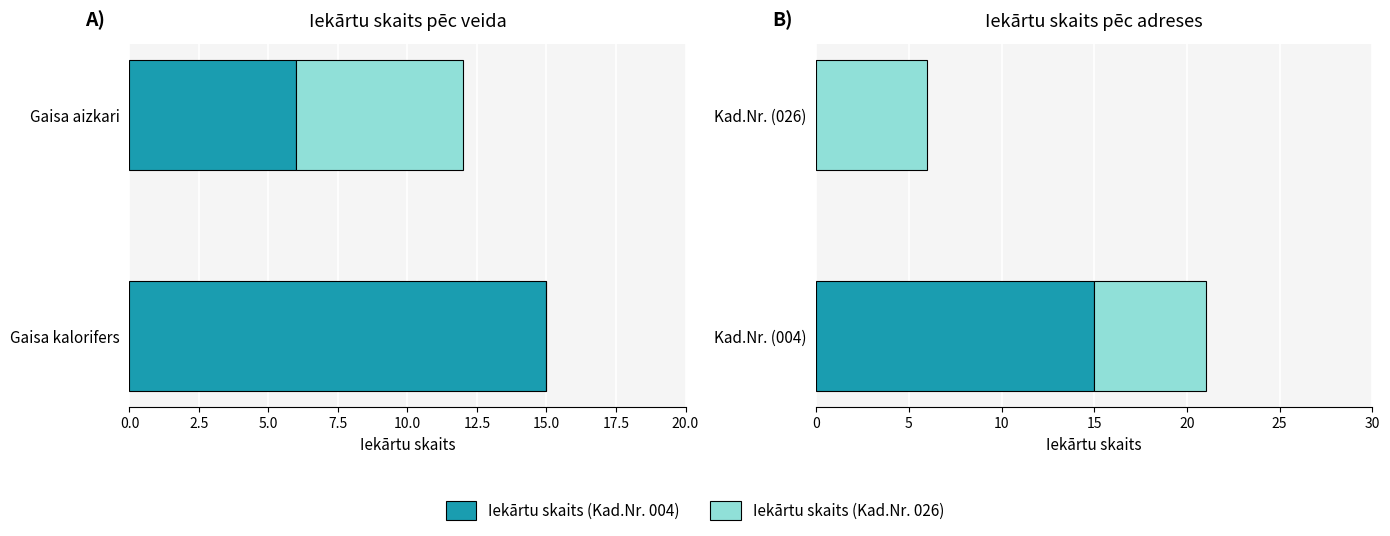

Reading right to left, extract all data points from this chart.

Iekārtu skaits (Kad.Nr. 004): 6.0	15.0
Iekārtu skaits (Kad.Nr. 026): 6.0	0.0
Gaisa kalorifers: 0.0	15.0
Gaisa aizkari: 0.5	0.5